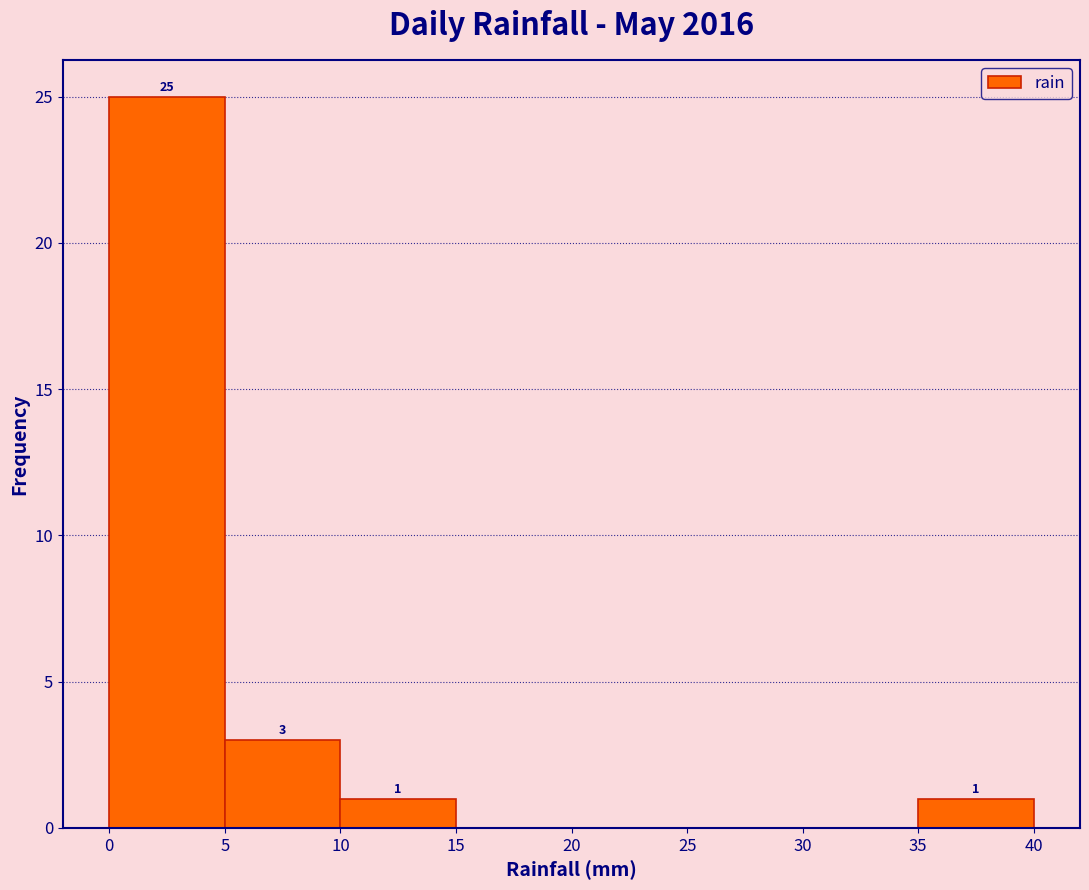

Over which range of the x-axis is the bar tallest?

0 to 5